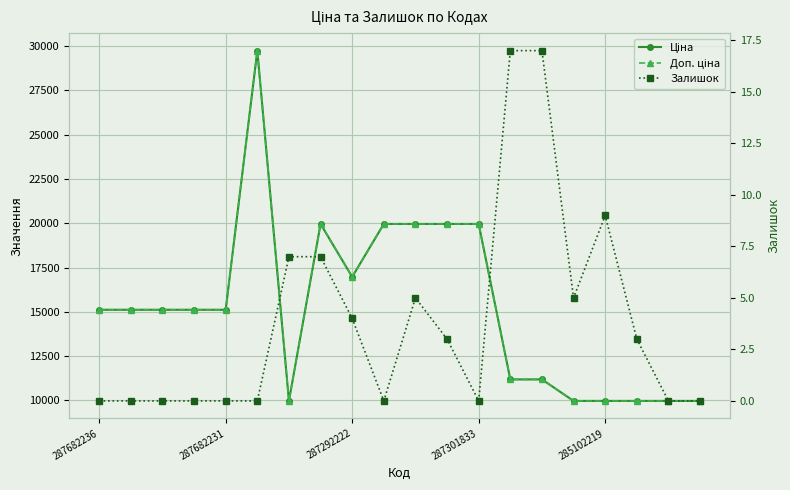

Is the value of Ціна at 14 greater than the value of Доп. ціна at 19?

Yes